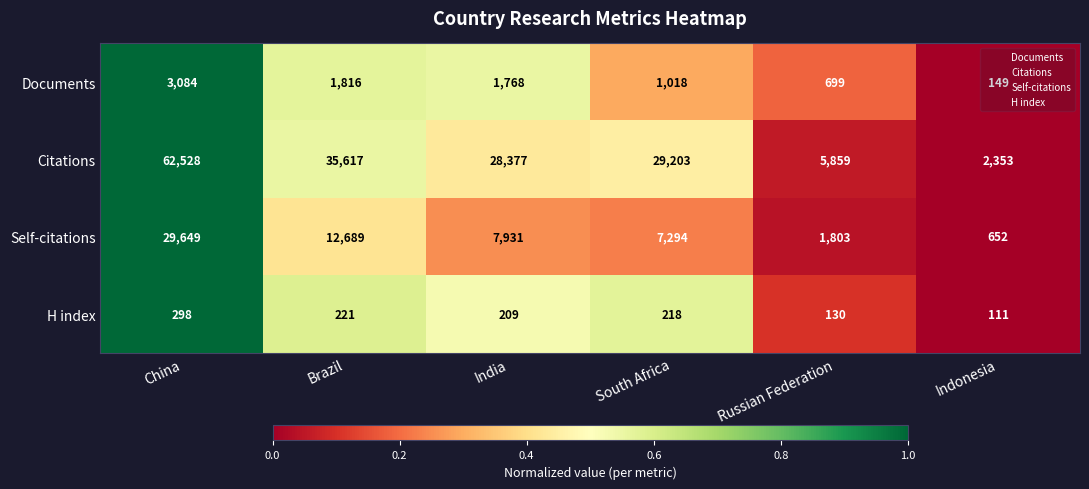

What is the difference between the maximum and minimum values in the Documents series?

2935